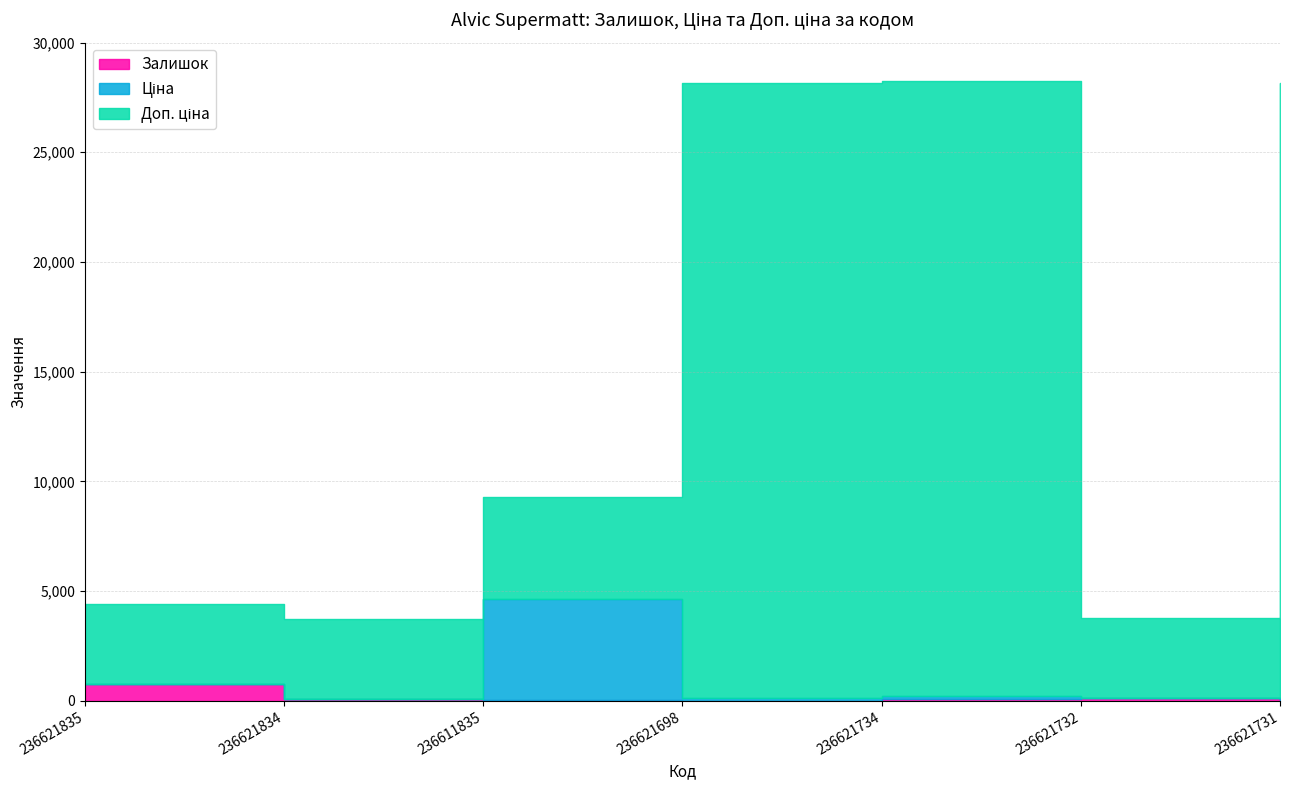

Which series ends up on top after the final intersection of Залишок and Ціна?

Ціна